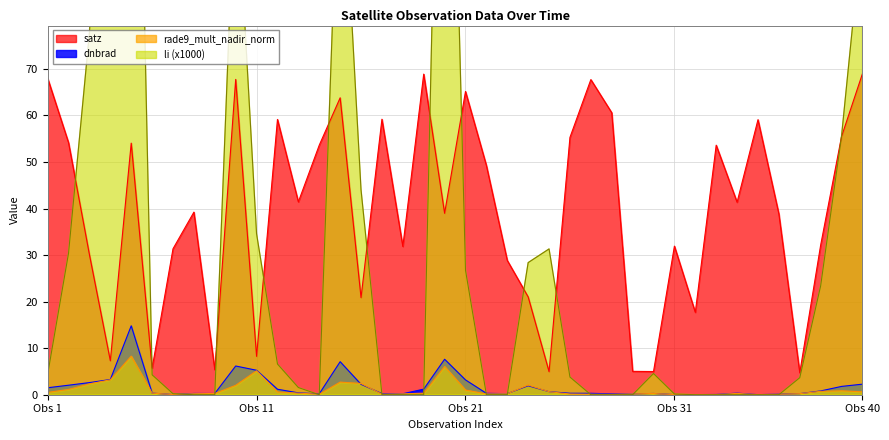

Where does the satz series first go above 41?

Obs 1